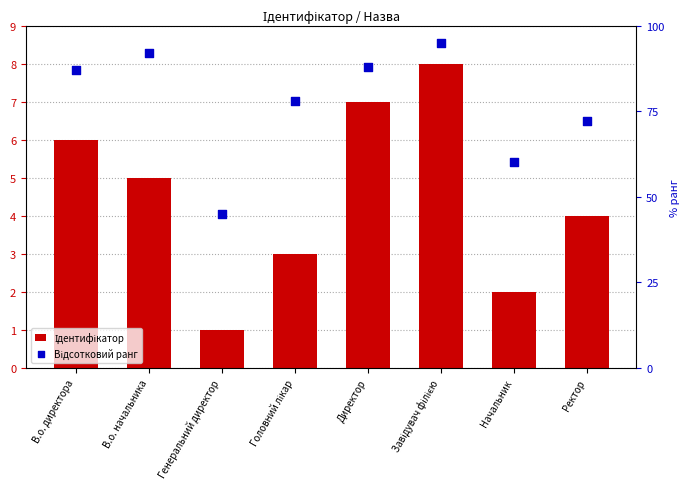

Which series has the largest total across all categories?

Відсотковий ранг